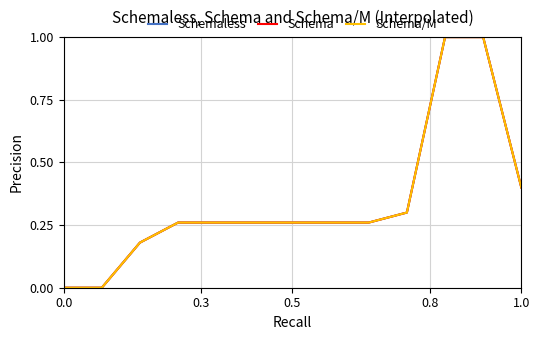

Is this an area chart (filled region under the line)?

No